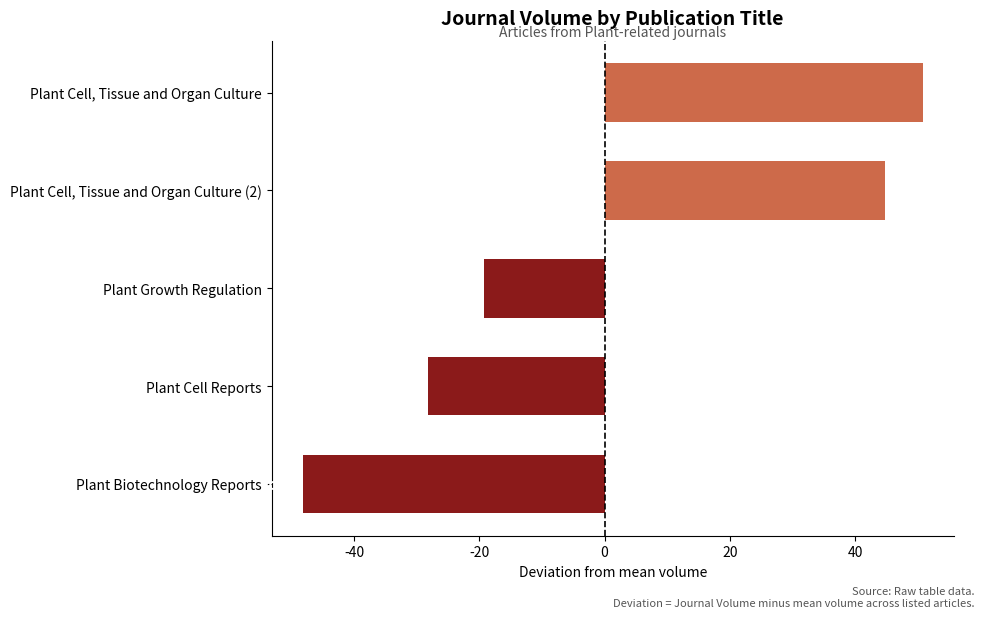

True or false: the data shows 67.2 at Plant Cell, Tissue and Organ Culture.

False